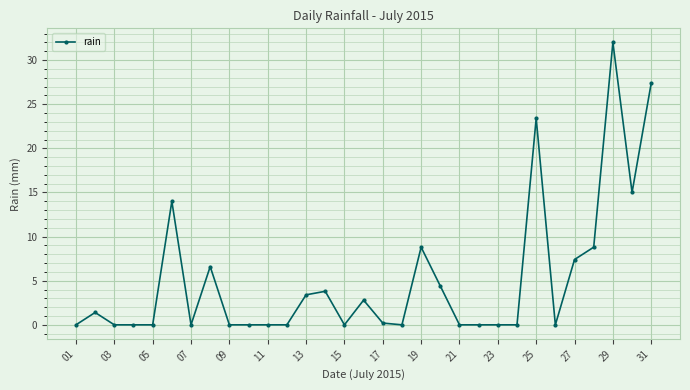

True or false: the data has more than 0 interior local peaks.

True